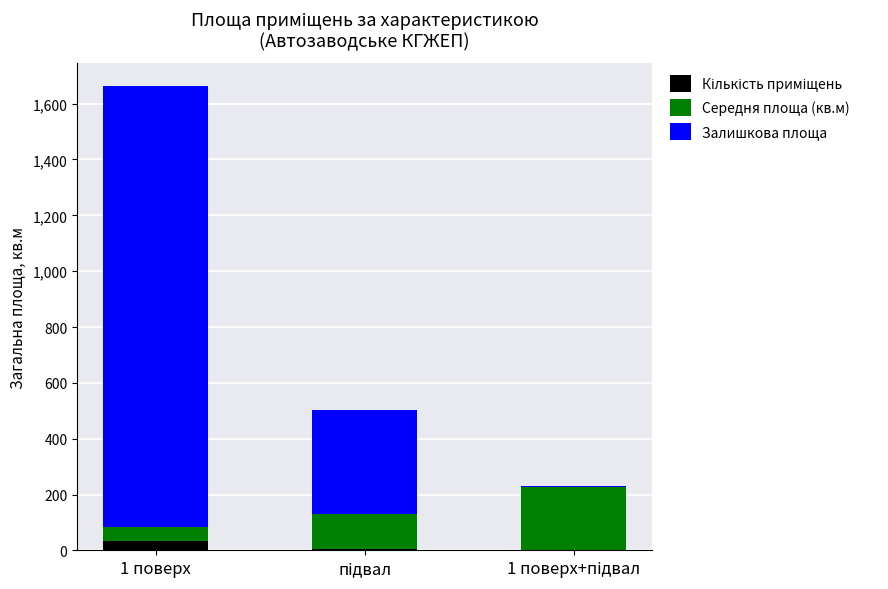

What is the sum of all Залишкова площа values?

1952.1